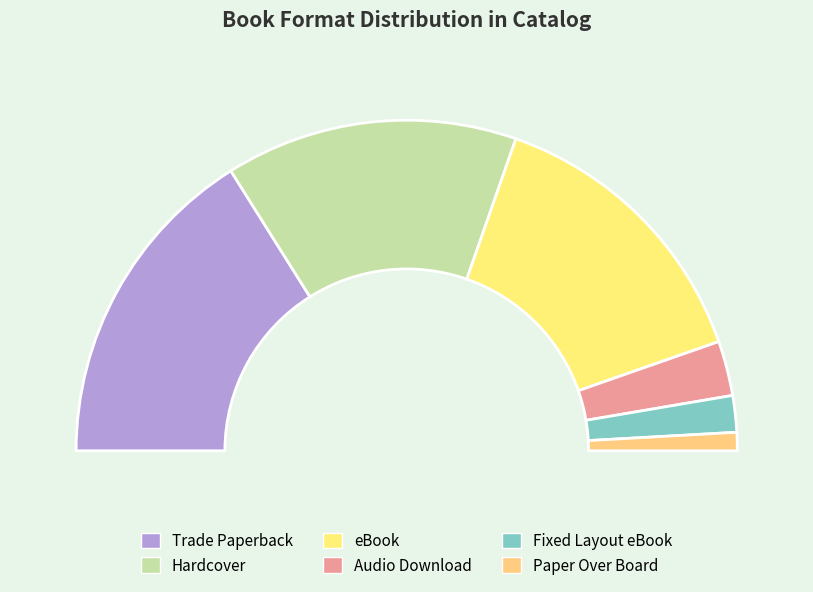

How many slices are in this pie chart?

6